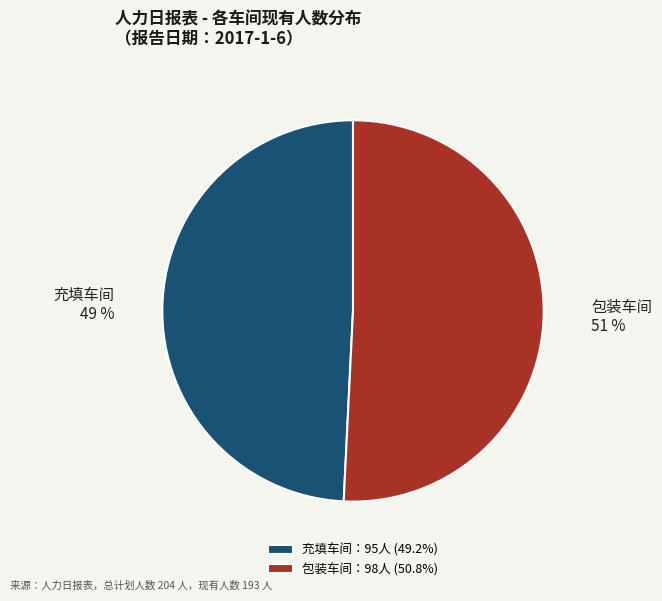

Is it true that 充填车间 is 37% of the pie?

False